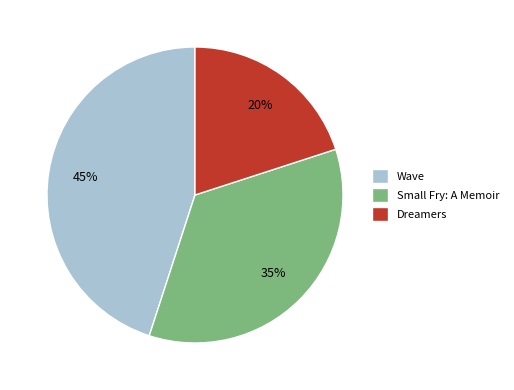

True or false: Wave accounts for 45% of the total.

True